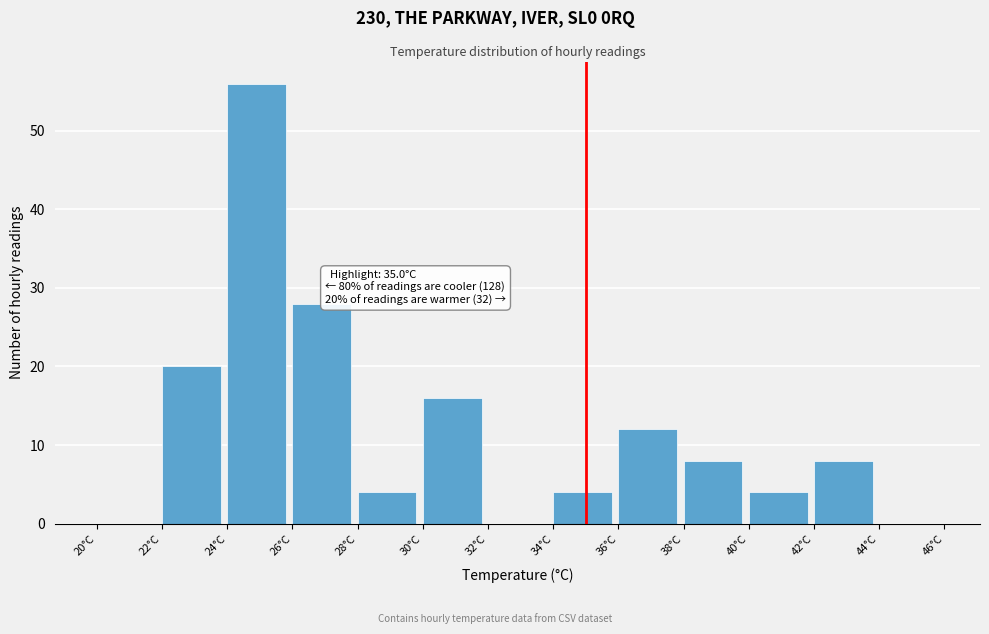

Which range on the x-axis has the tallest bar?

24 to 26